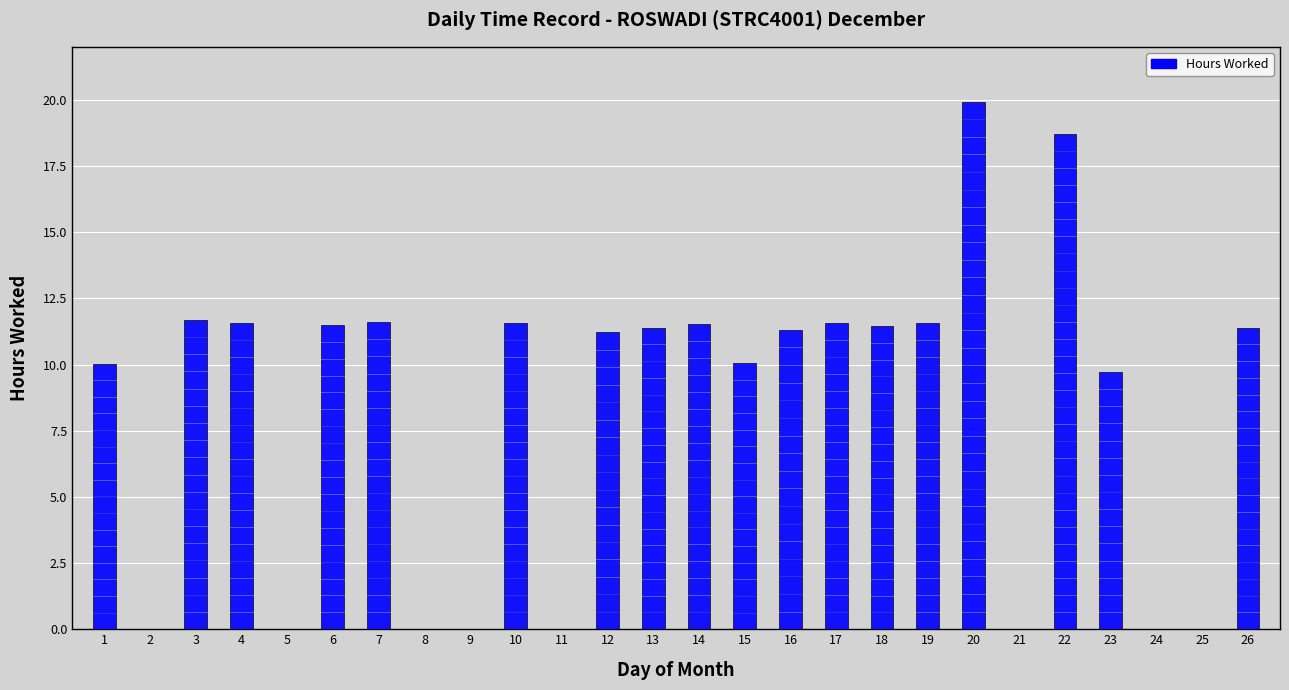

Where is the data nearest to the value 9?

23